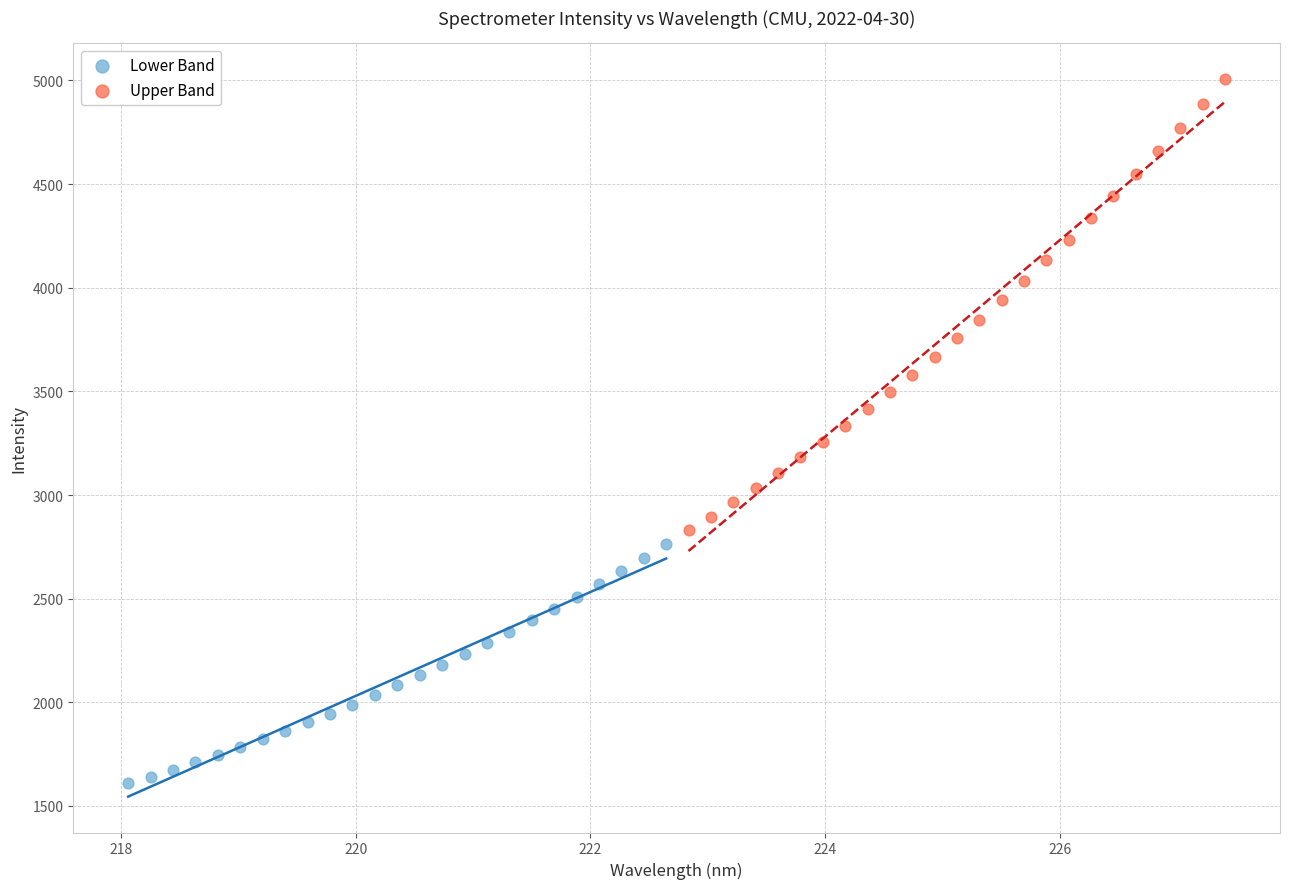

Which series contains the lowest Y value?

Lower Band